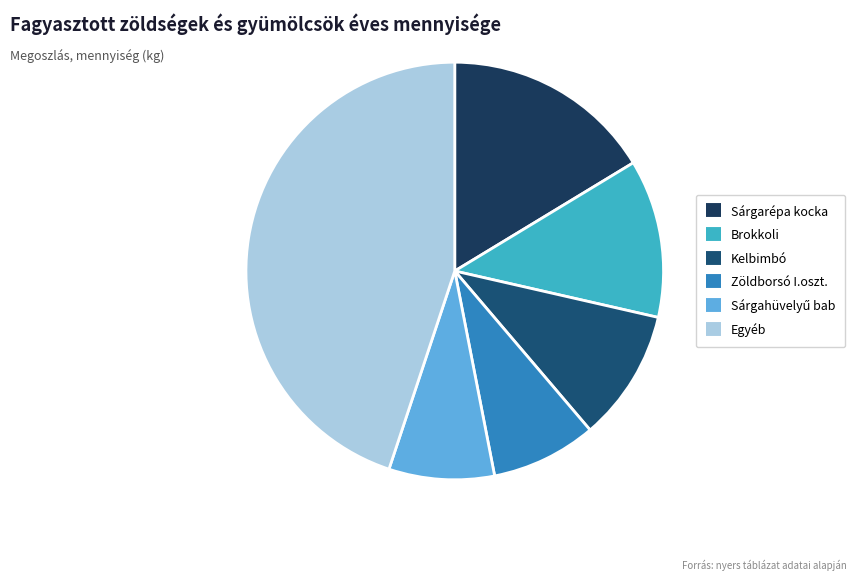

How many slices are in this pie chart?

6